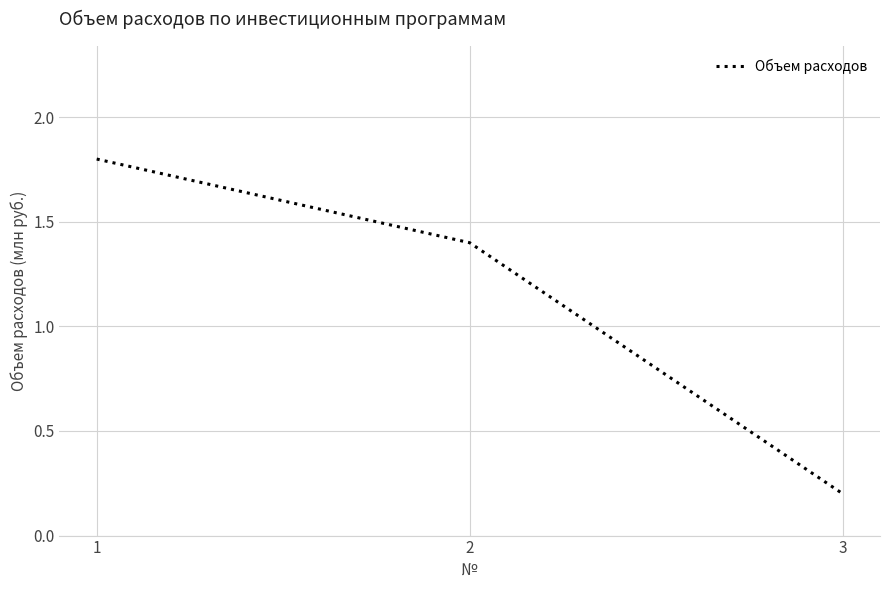

How many categories are shown in the chart?

3